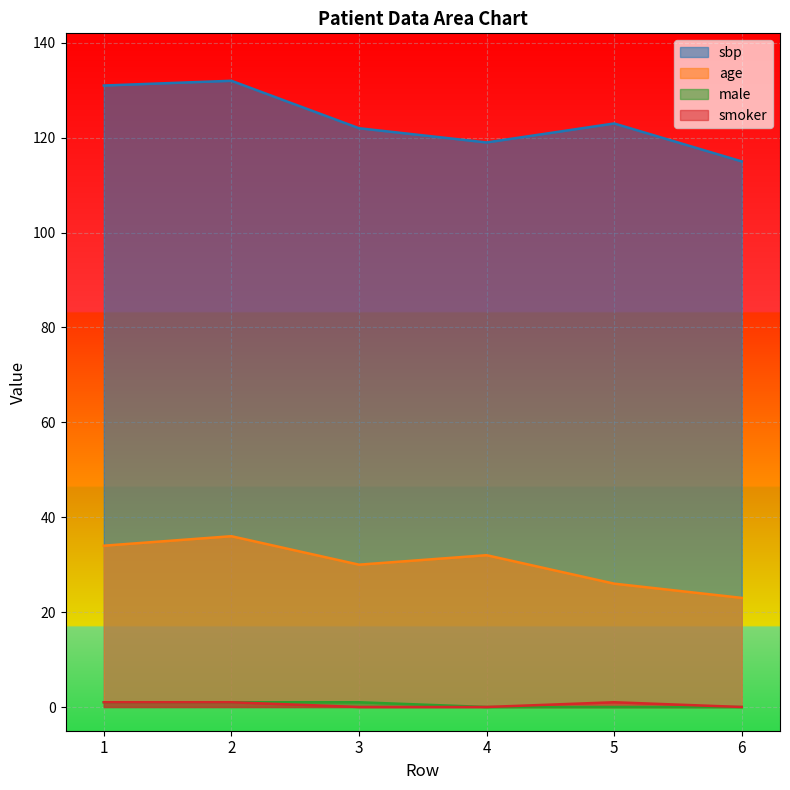

Reading right to left, what are all the values shown in this chart?

sbp: 115	123	119	122	132	131
age: 23	26	32	30	36	34
male: 0	0	0	1	1	1
smoker: 0	1	0	0	1	1